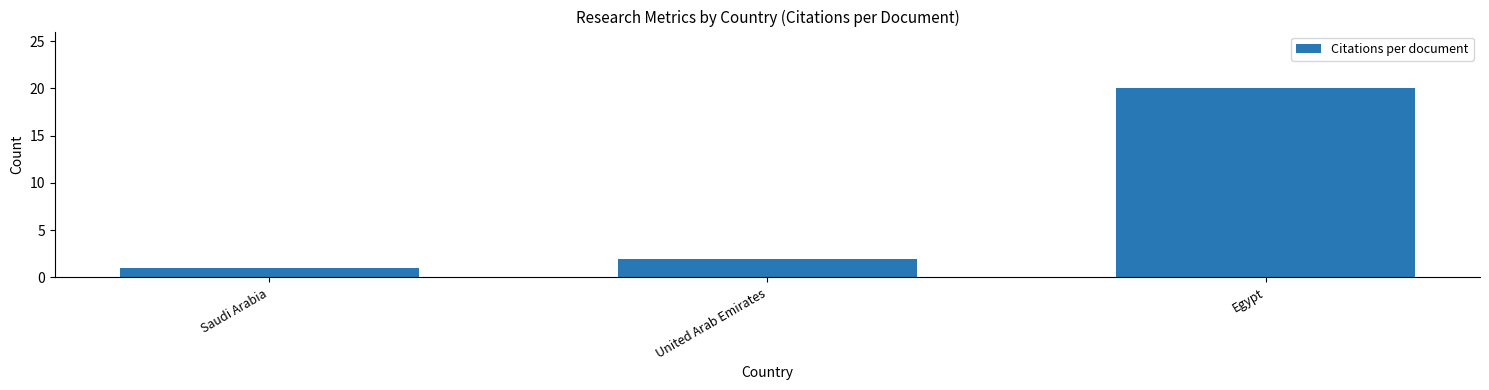

How many bars are there in total?

3